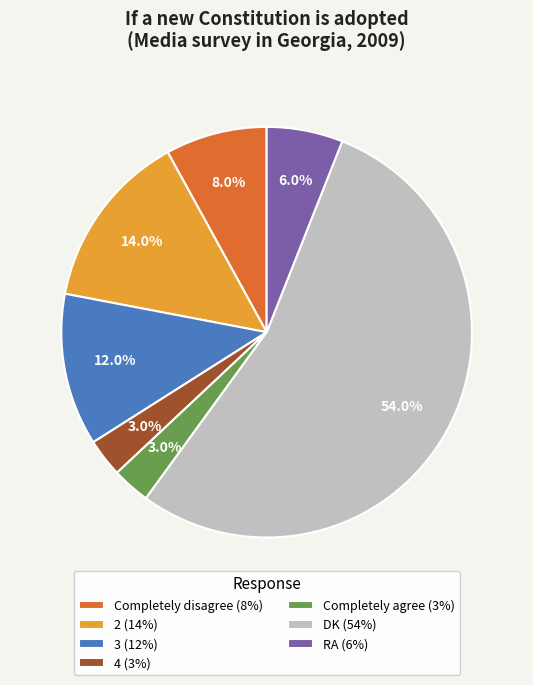

Which slice is the largest?

DK